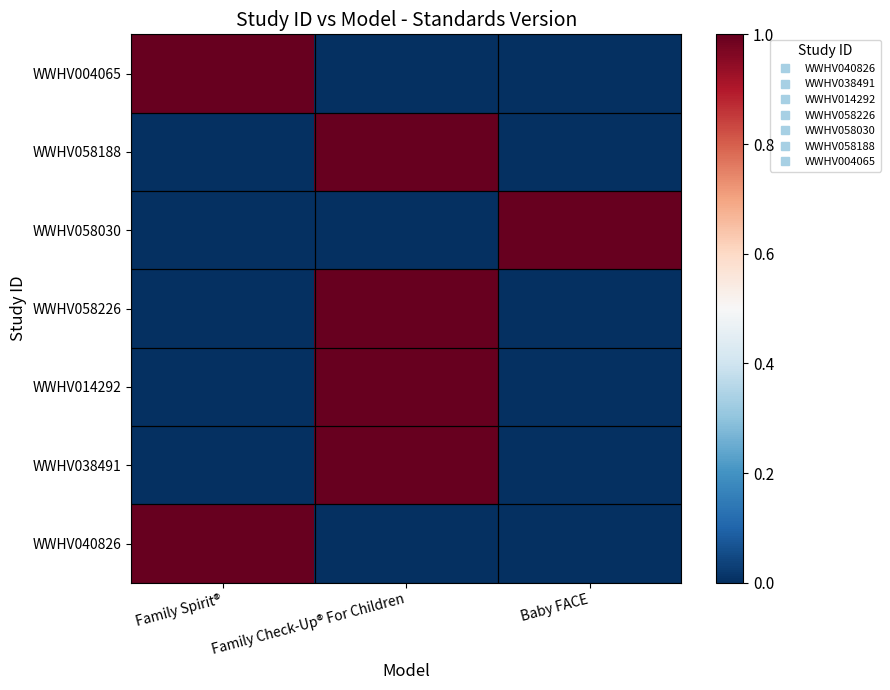

Which label corresponds to the largest value in the chart?

Family Spirit®